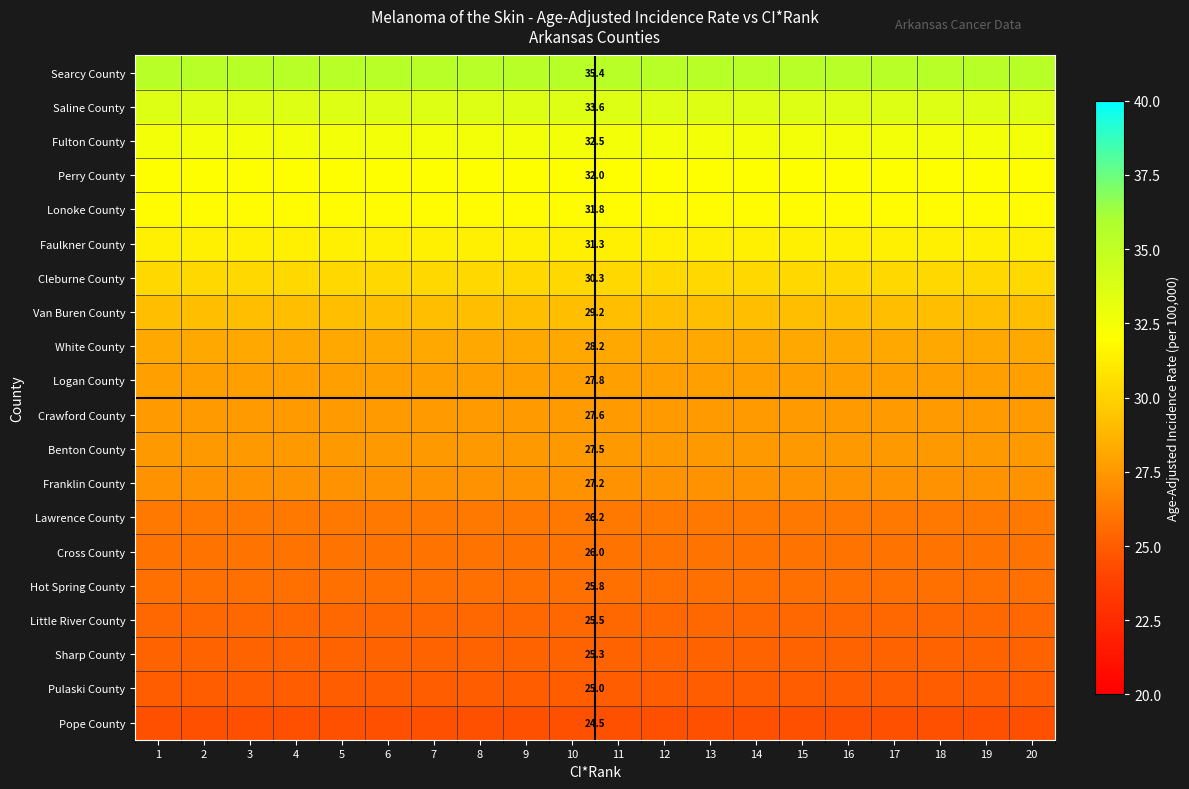

Which has a higher value, 17 or 11?

17